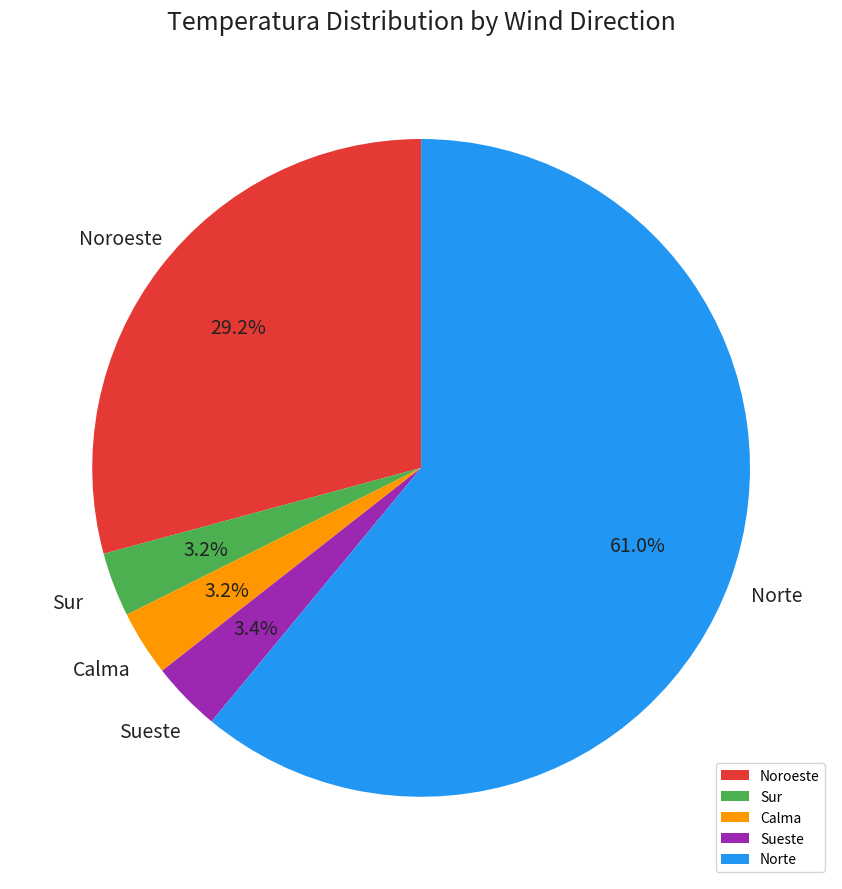

To the nearest percent, what portion does Noroeste represent?

29%